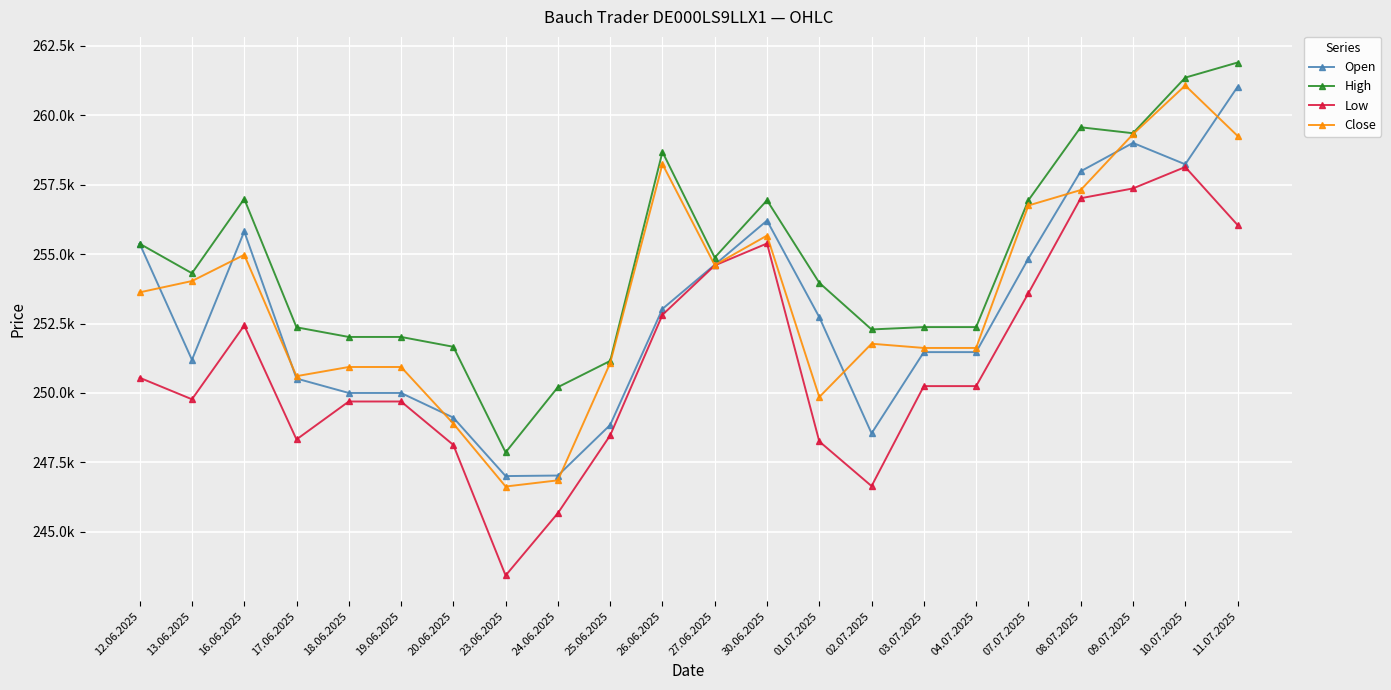

Reading left to right, what are all the values shown in this chart?

Open: 255371	251193	255812	250519	250000	250000	249112	247009	247028	248849	253026	254613	256204	252729	248547	251470	251470	254837	257977	259000	258229	261015
High: 255371	254309	256985	252363	252016	252016	251662	247862	250209	251153	258674	254873	256935	253965	252286	252371	252371	256934	259562	259348	261349	261892
Low: 250548	249773	252429	248327	249693	249693	248130	243431	245676	248474	252812	254590	255380	248256	246649	250247	250247	253590	257008	257361	258132	256048
Close: 253621	254028	254972	250605	250935	250935	248897	246633	246856	251076	258237	254601	255665	249853	251772	251620	251620	256747	257303	259311	261066	259254